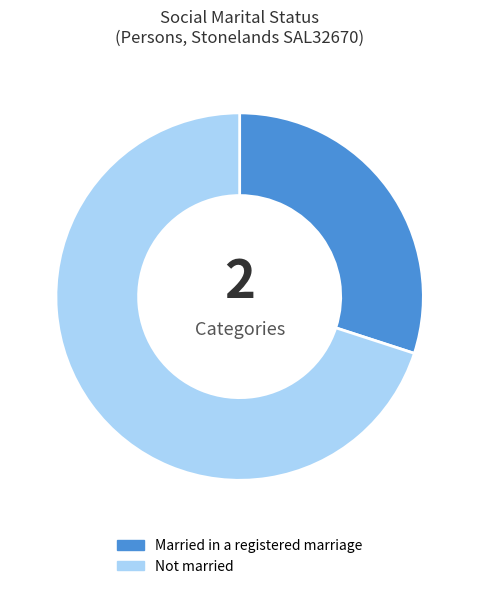

The Not married slice represents 70% of the pie. True or false?

True